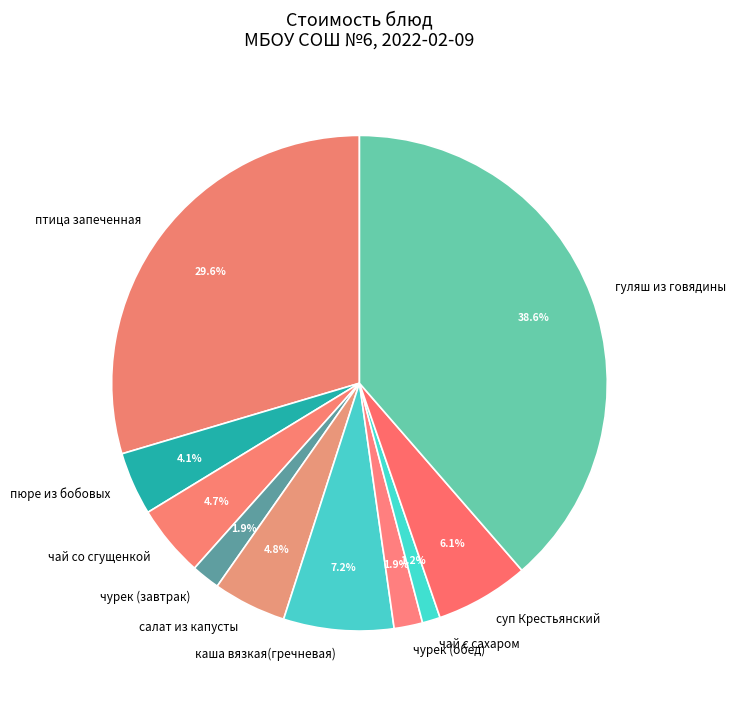

Is the sum of чурек (завтрак) and салат из капусты greater than half?

No